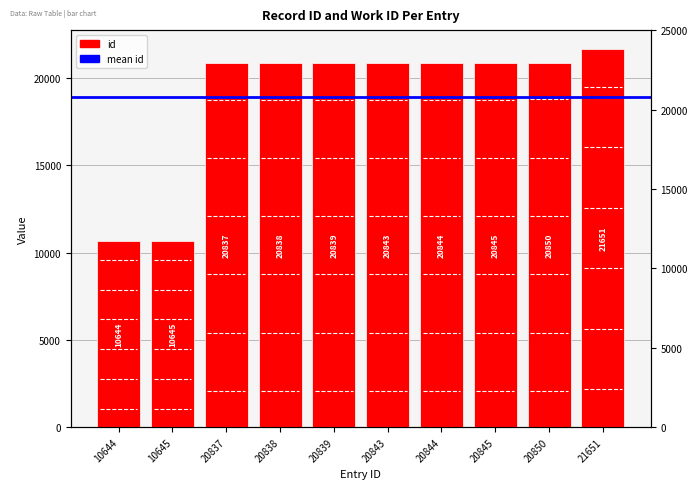

Which has a higher value, 10645 or 20850?

20850